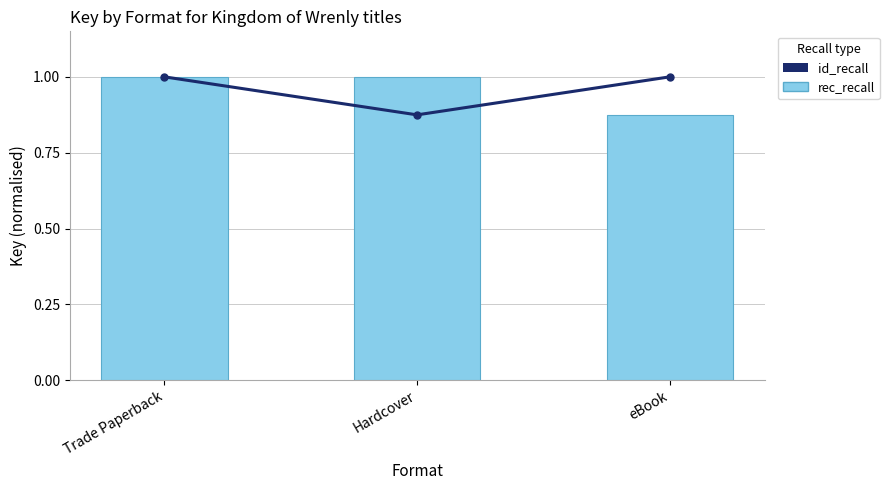

What is the greatest value displayed?

1.0